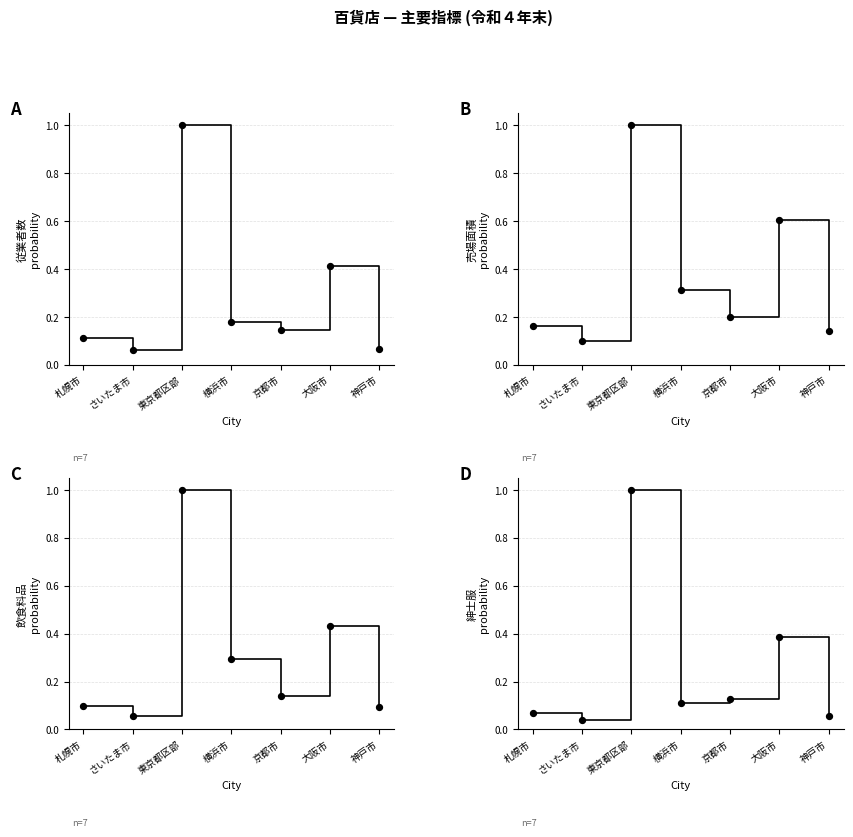

Which series contains the lowest Y value?

紳士服･洋品